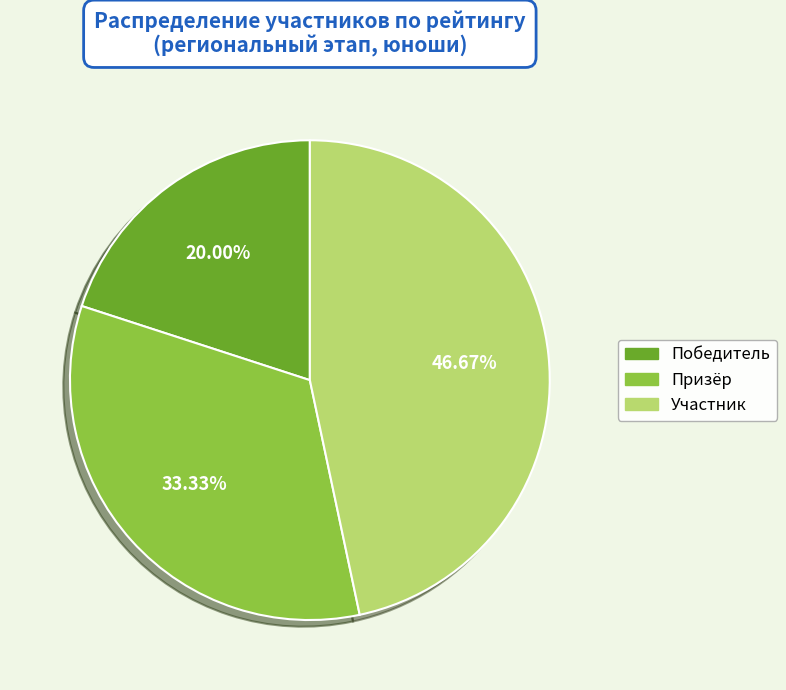

To the nearest percent, what is the average slice percentage?

33%